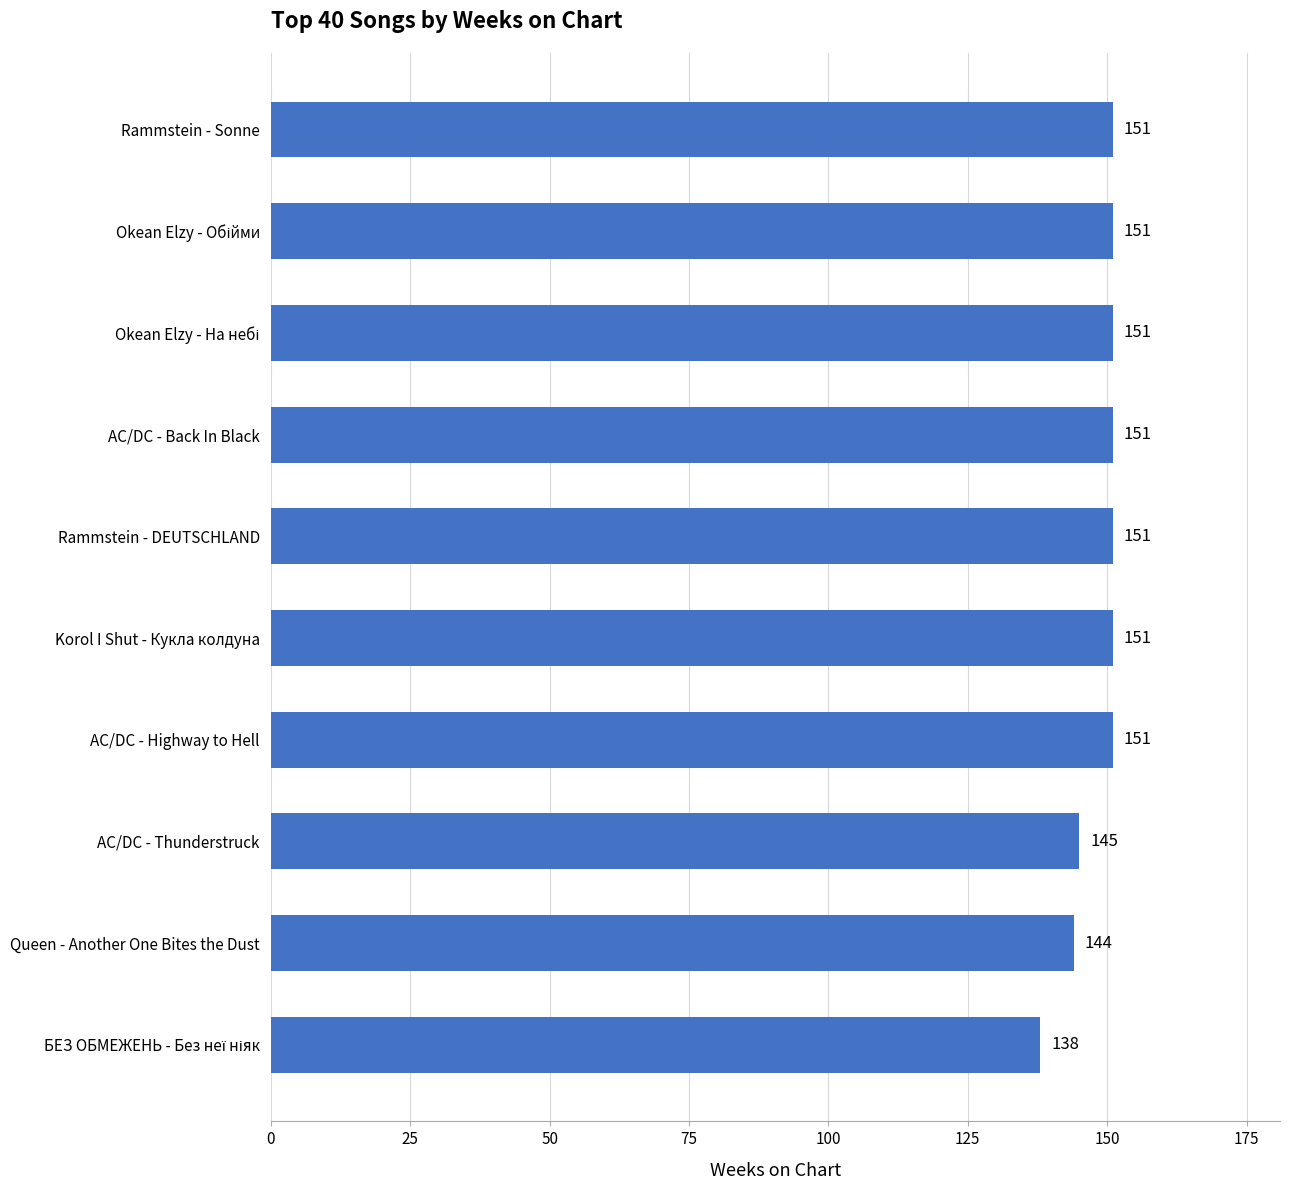

The value at AC/DC - Highway to Hell is 151. True or false?

True